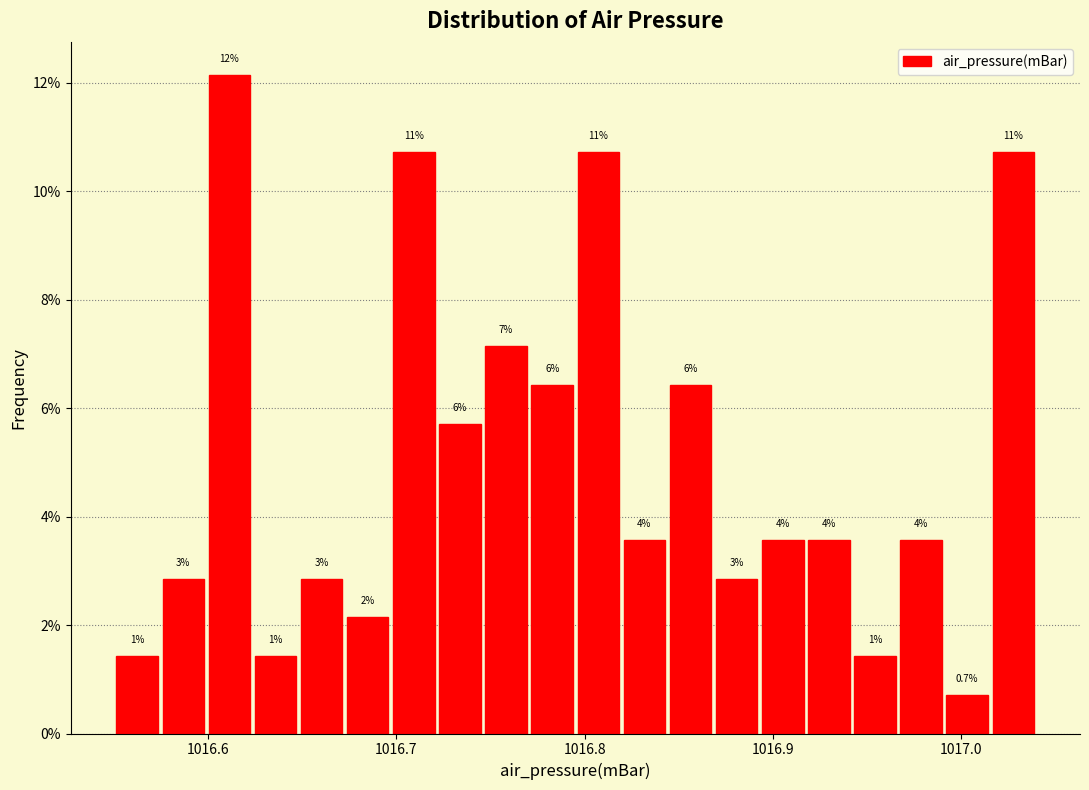

Around what value on the x-axis is the tallest bar? Give the approximate position of its centre, as read against the axis.

1016.61